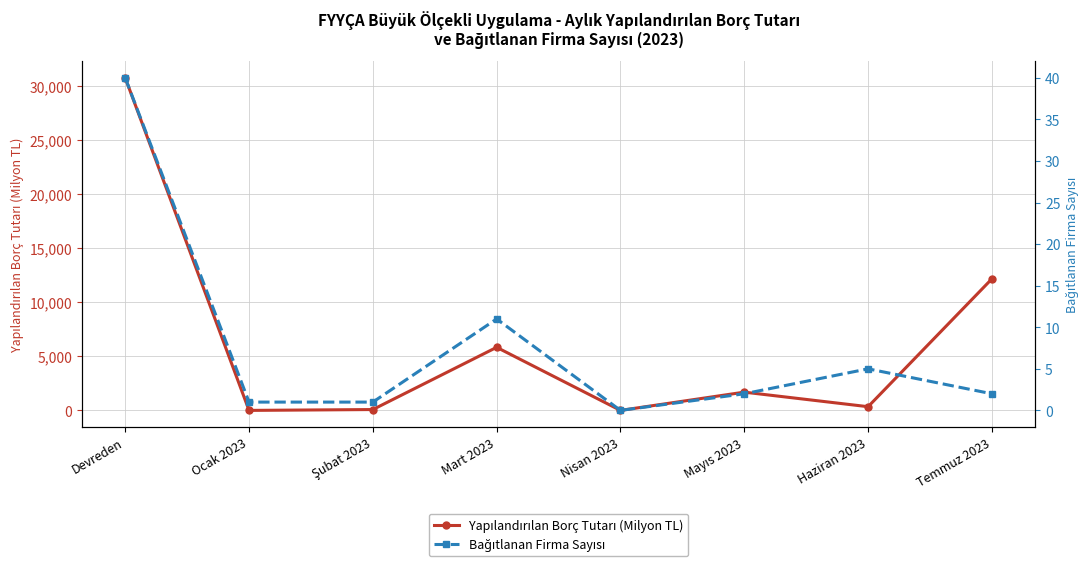

The value of Bağıtlanan Firma Sayısı at Mayıs 2023 is 3.5. True or false?

False